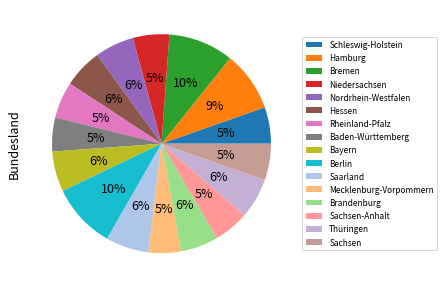

Does any single category account for the majority?

No